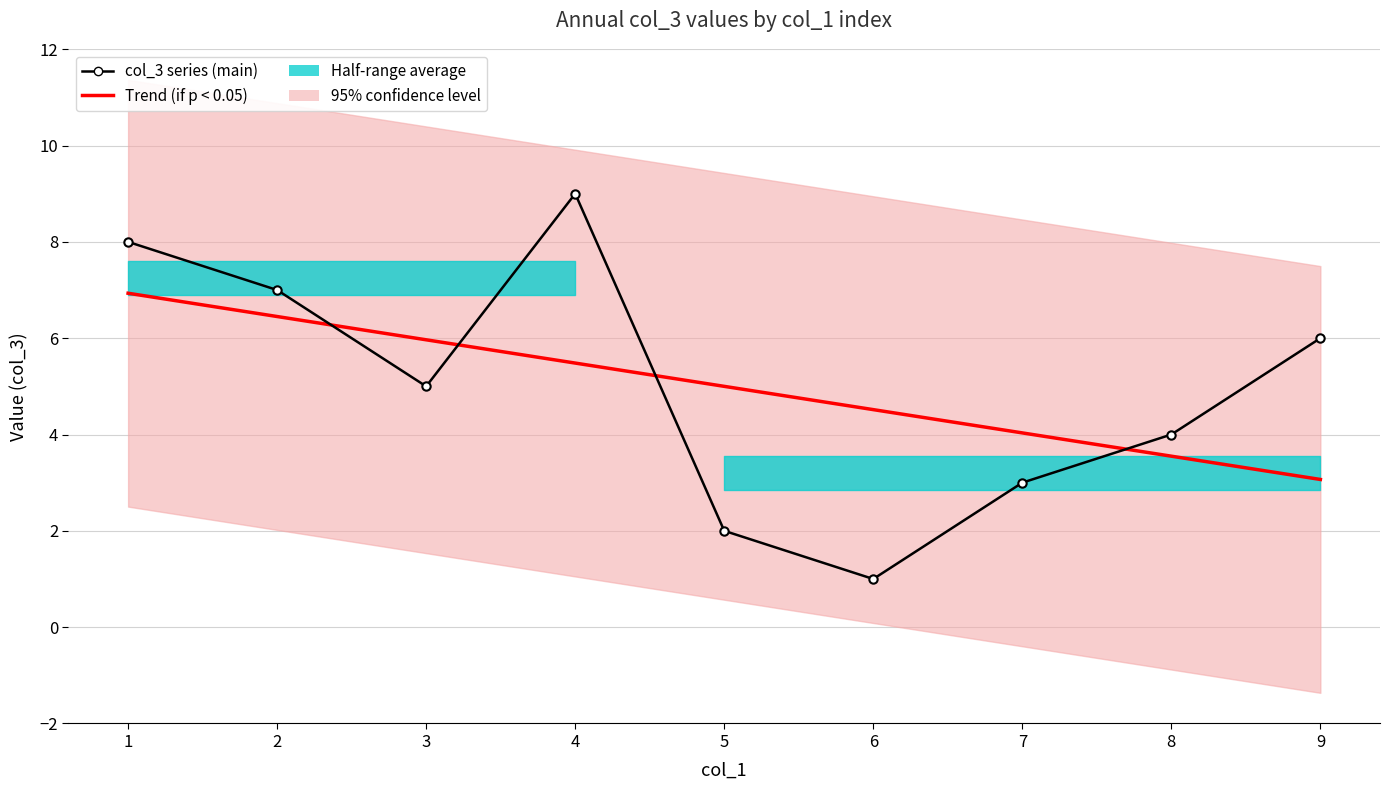

How many lines are shown in the chart?

2